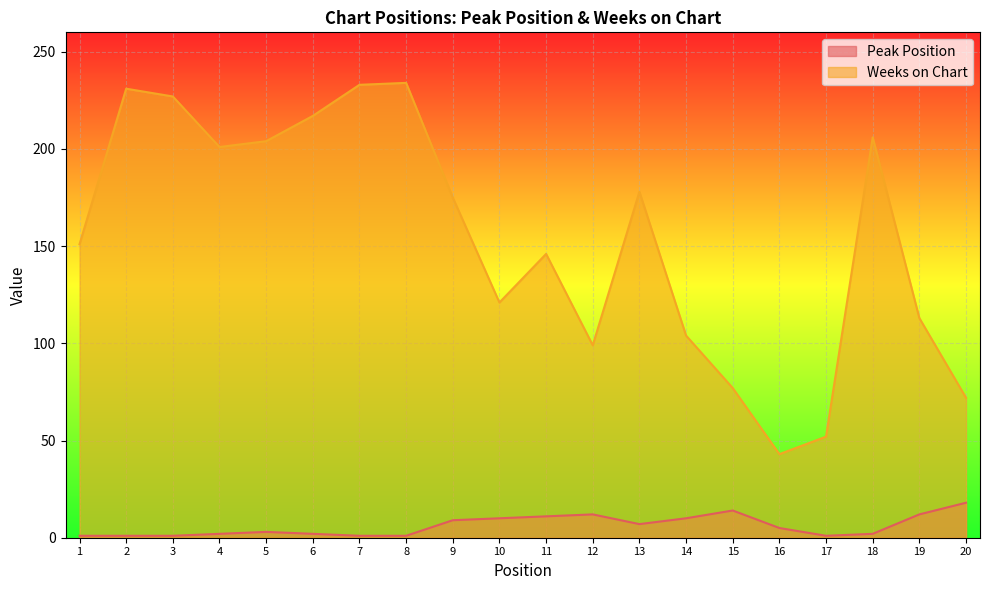

Is it true that Peak Position equals 1 at 8?

True